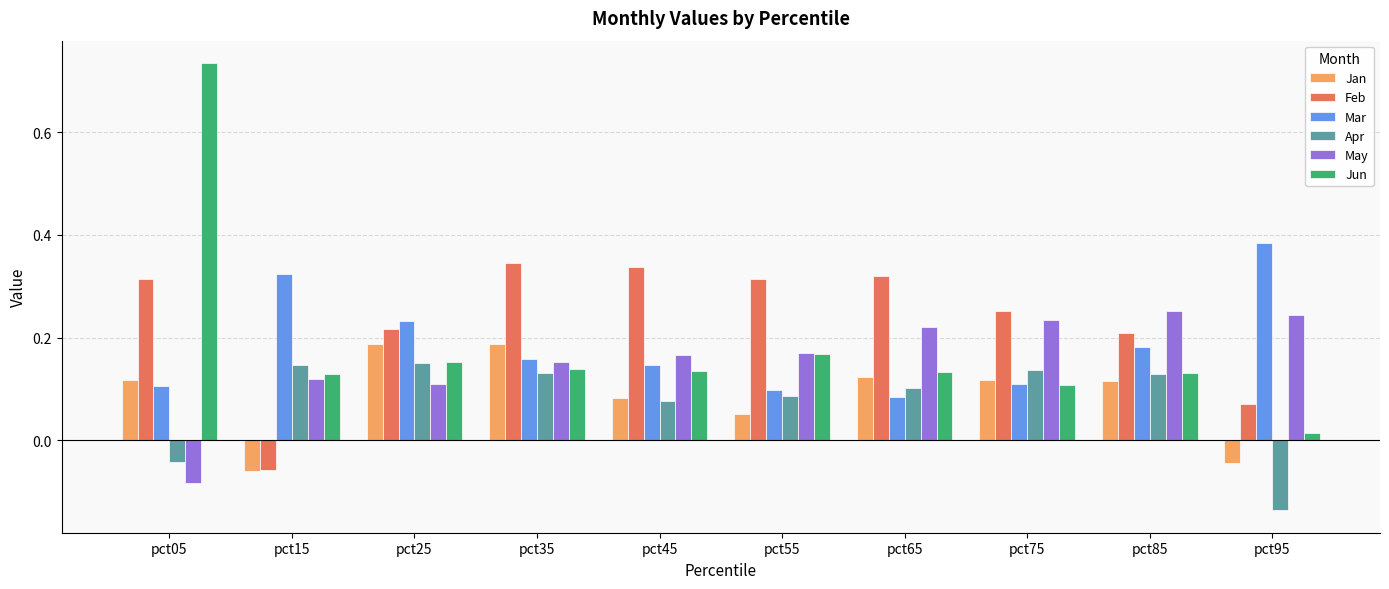

Between pct55 and pct95, which series saw the biggest shift?

Mar